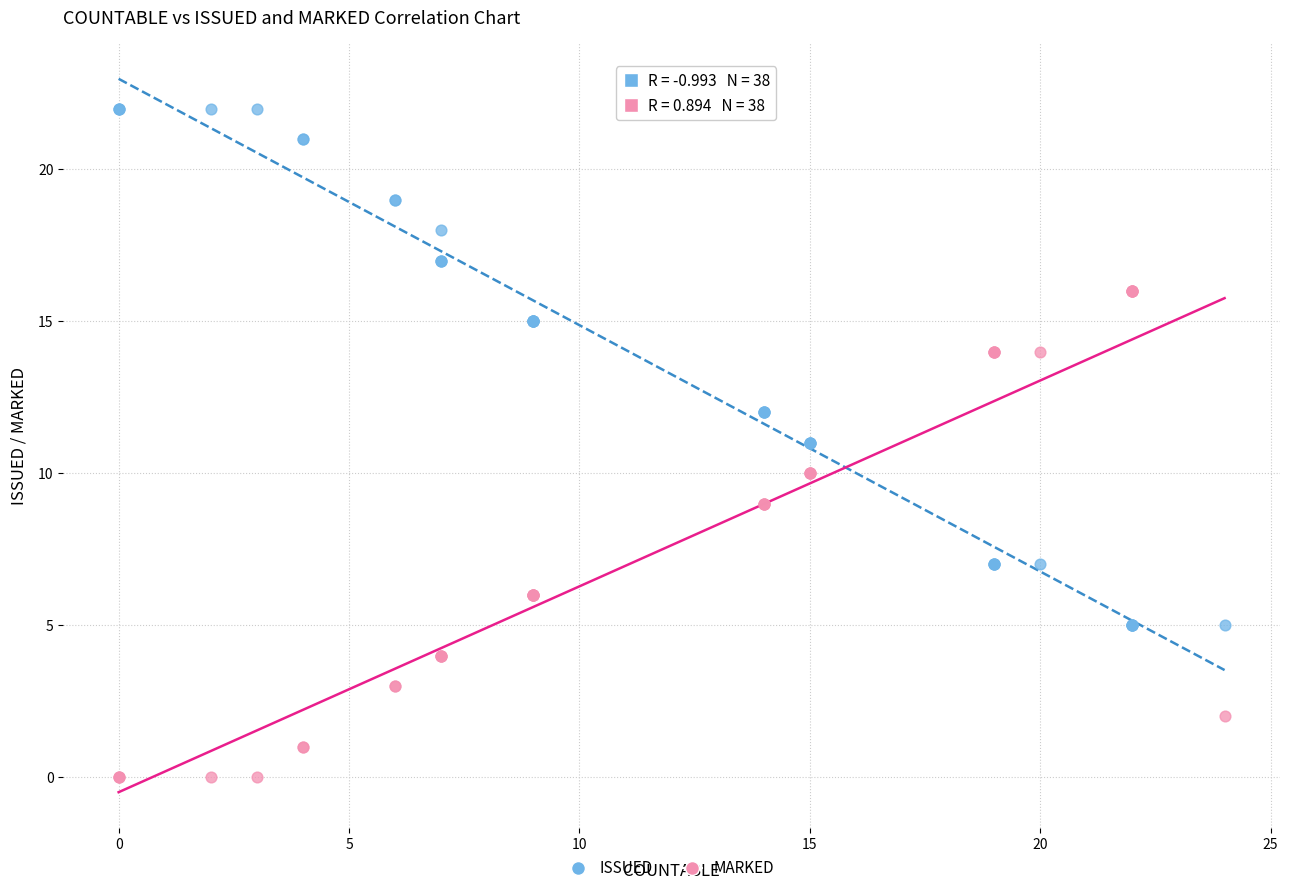

What is the X range (max minus min) for the scatter plot?

24